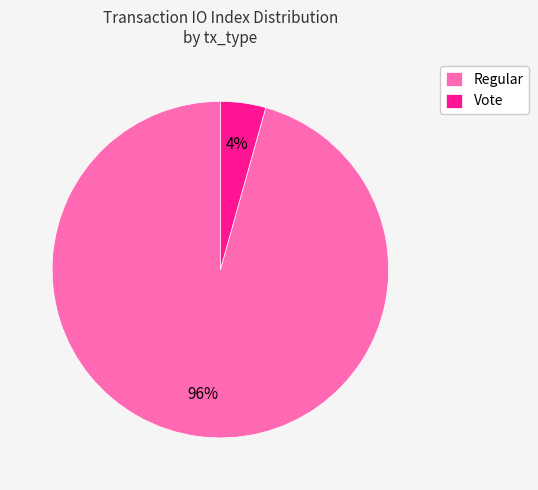

How many slices are in this pie chart?

2